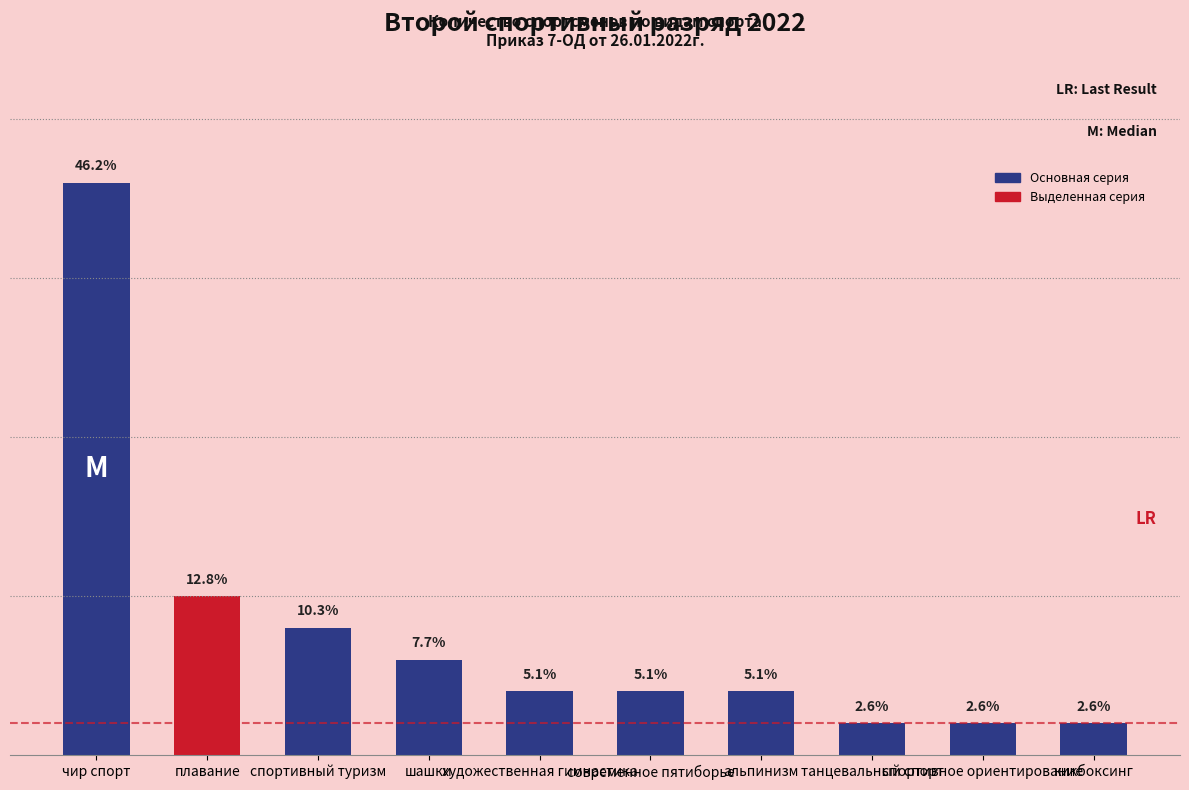

What is the approximate value at спортивный туризм, to the nearest 5?

5